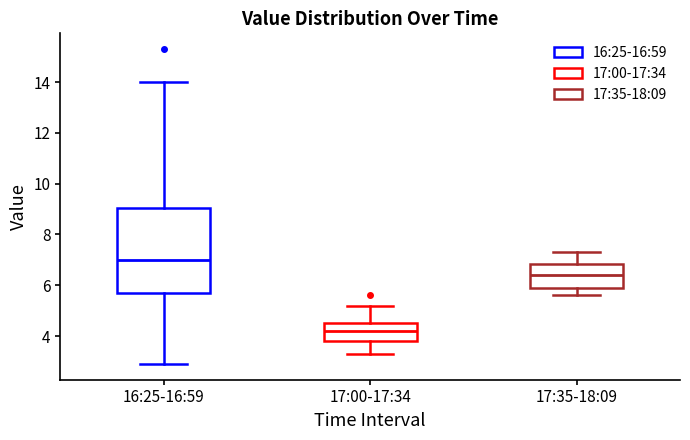

Where does the median line of the box for 17:00-17:34 sit on the y-axis? The values are not printed on the chart, so give them approximately, as read against the axis.

4.2